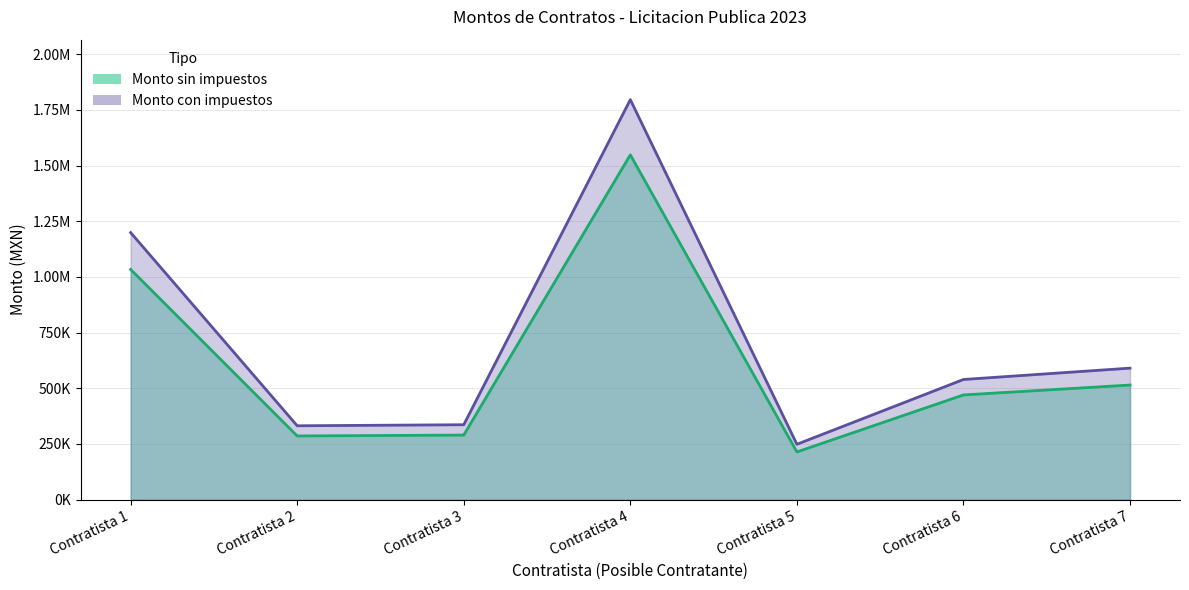

At how many categories does at least one series exceed 1237549?

1